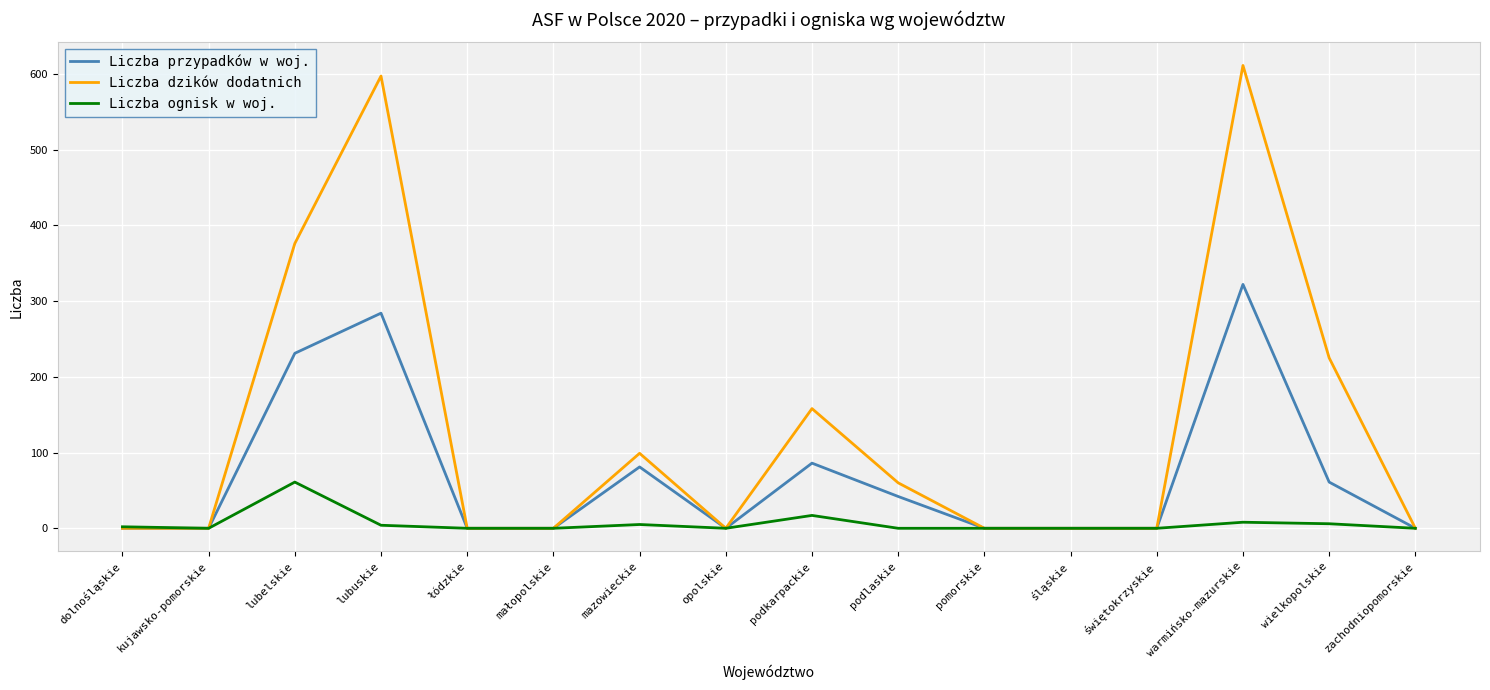

Rank the series by their average value, from highest to lowest.

Liczba dzików dodatnich, Liczba przypadków w woj., Liczba ognisk w woj.